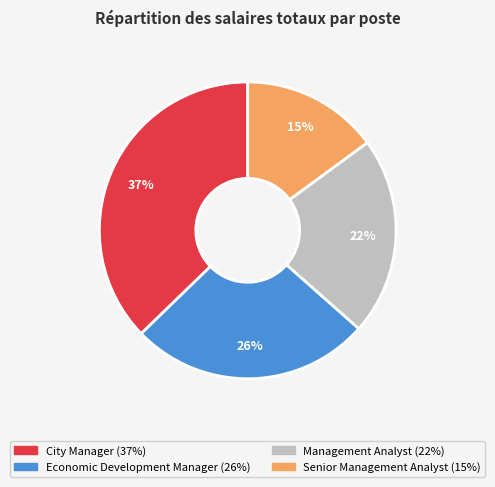

To the nearest percent, what is the combined percentage of Senior Management Analyst and Management Analyst?

37%